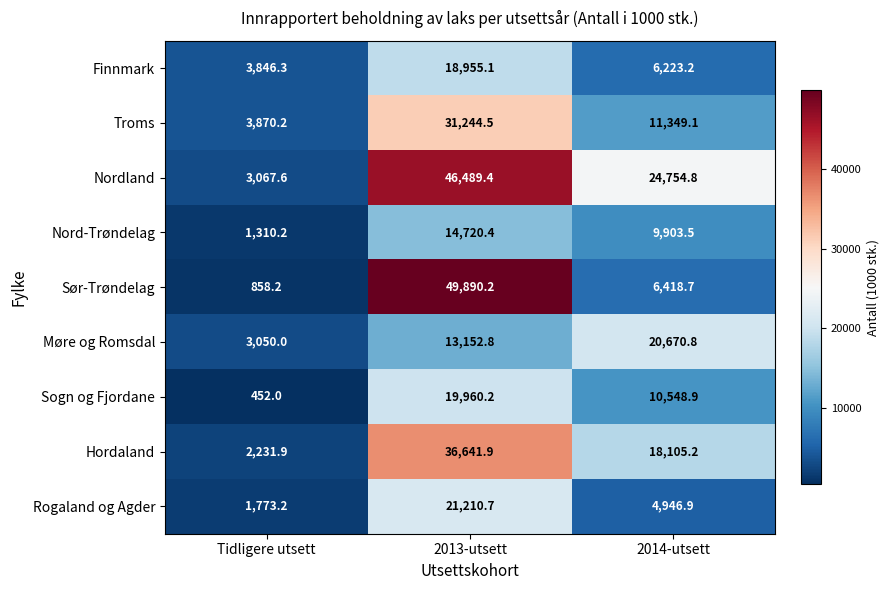

What is the sum of all Finnmark values?

29024.6